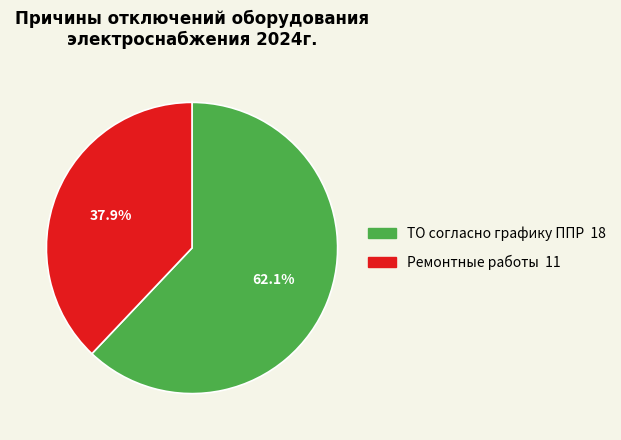

Between ТО согласно графику ППР and Ремонтные работы, which is larger?

ТО согласно графику ППР